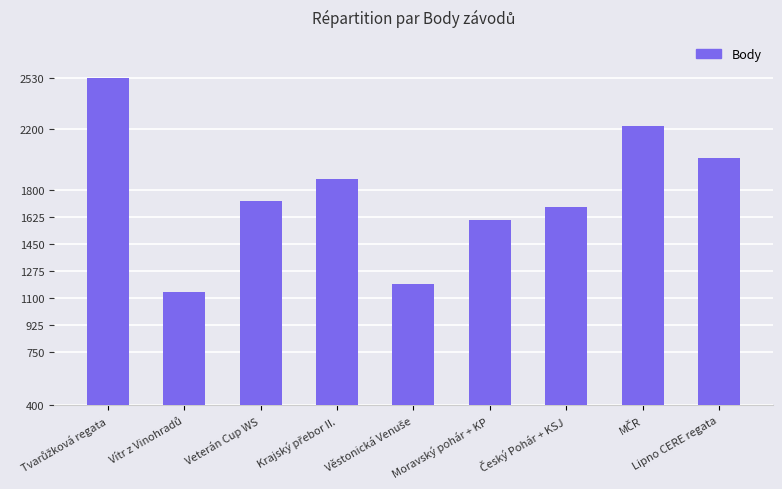

What is the label of the 3rd bar from the left?

Veterán Cup WS